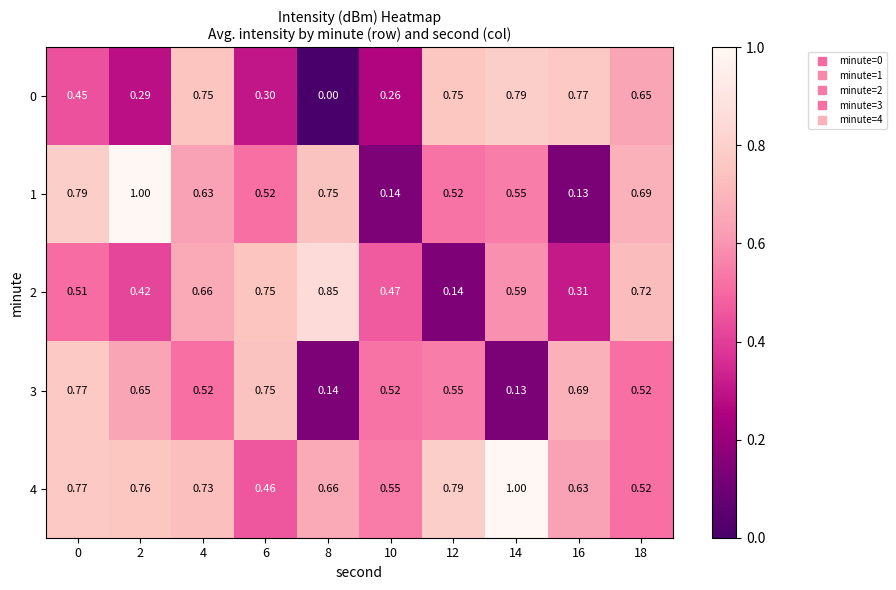

Is the value of 4 at 4 greater than the value of 0 at 2?

Yes